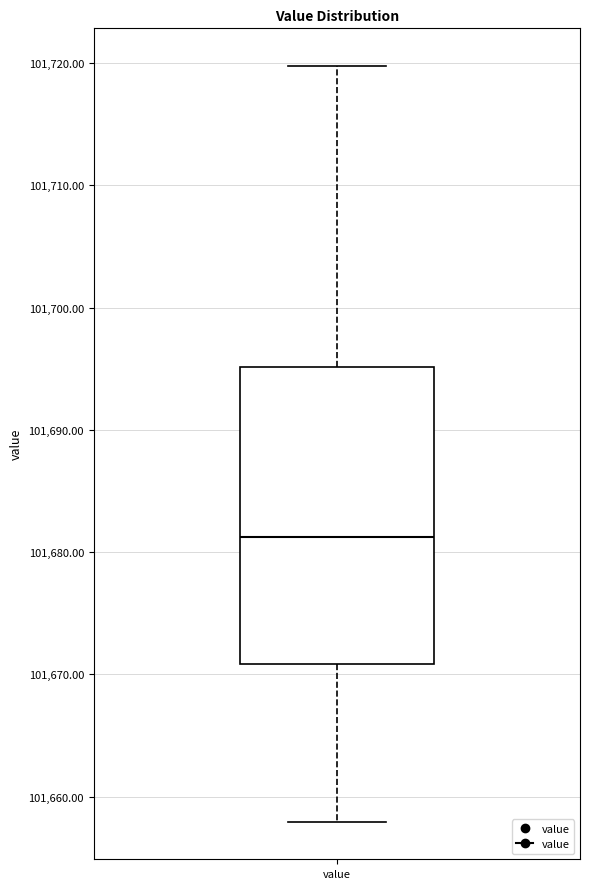

Where does the median line of the box for value sit on the y-axis? The values are not printed on the chart, so give them approximately, as read against the axis.

101681